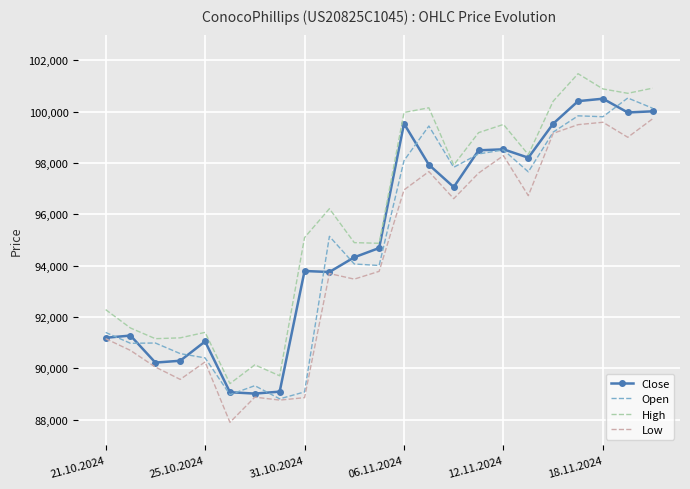

Which series has the largest total across all categories?

High